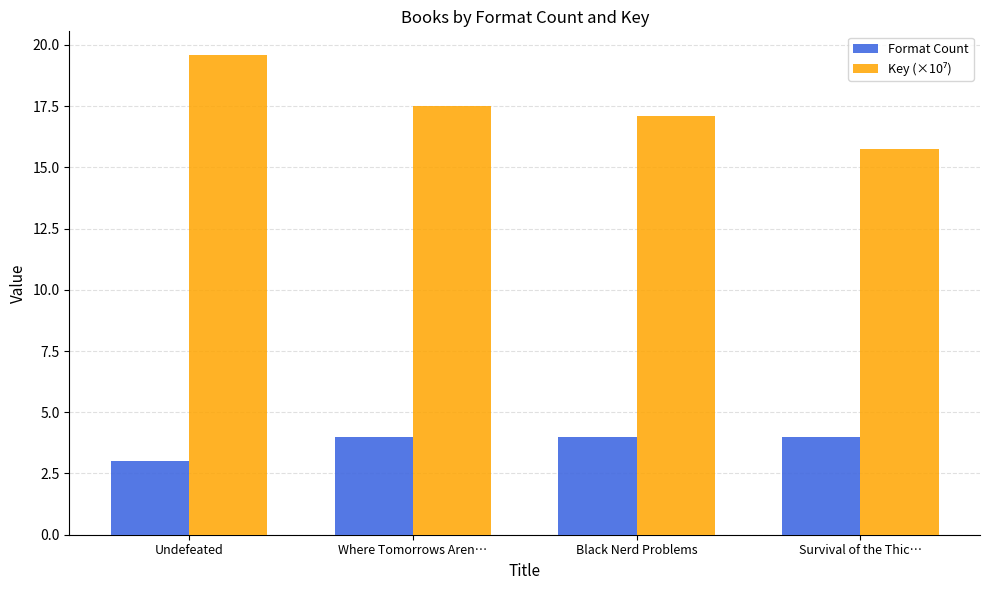

What is the average value of the Format Count series?

3.8